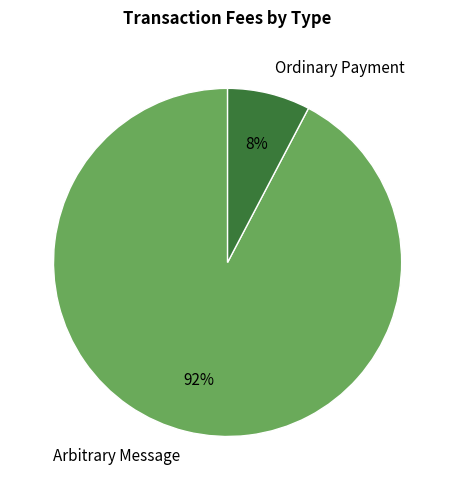

How many segments does this pie chart have?

2